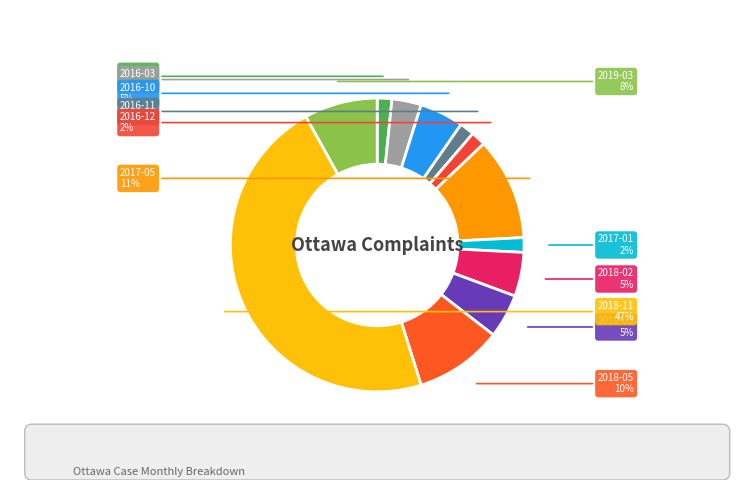

Is 2019-03 the majority of the pie?

No